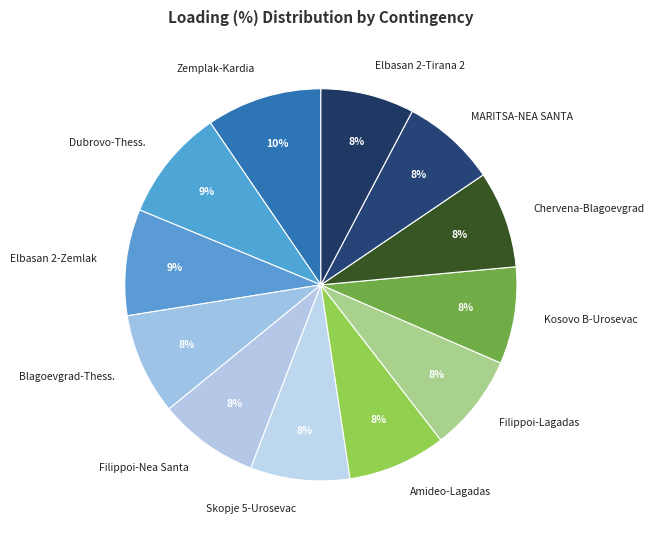

To the nearest percent, what percentage of the pie is Skopje 5-Urosevac?

8%